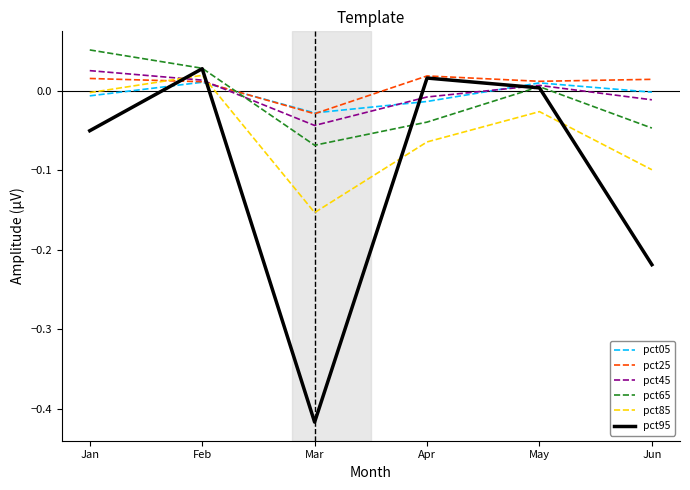

Which category has the highest value across all series?

Jan